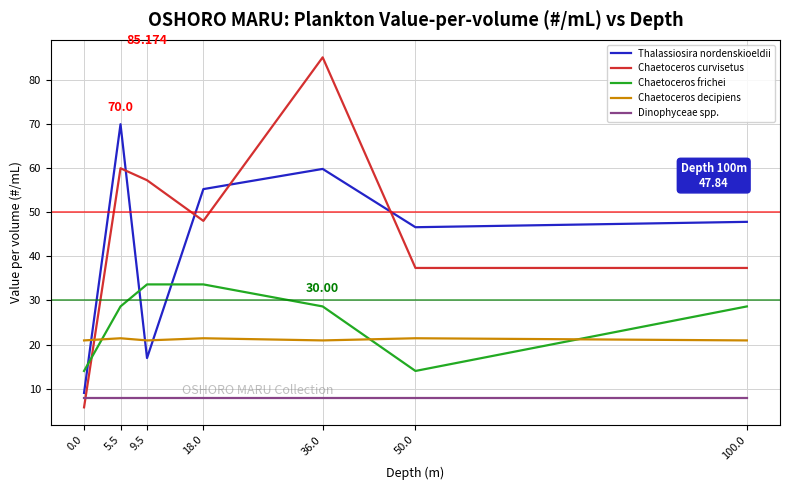

Which series has the largest total across all categories?

Chaetoceros curvisetus